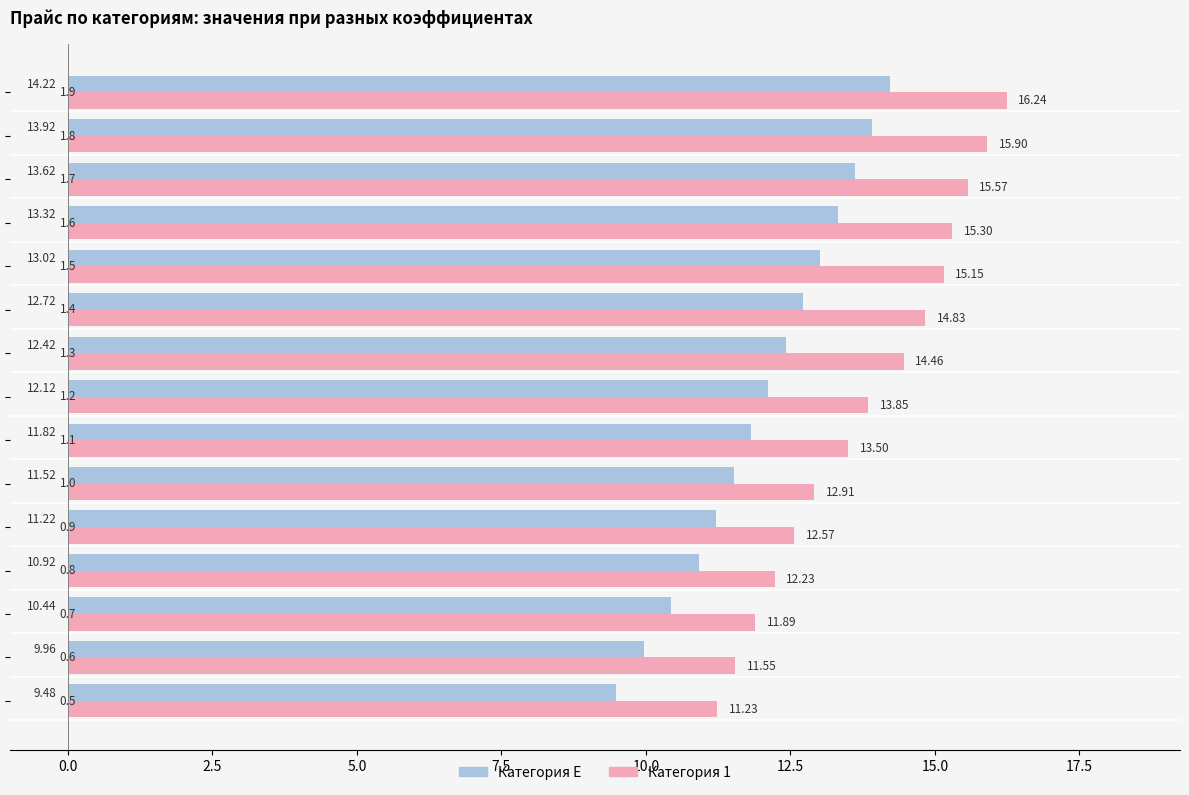

Which series has the largest range (max minus min)?

Категория 1